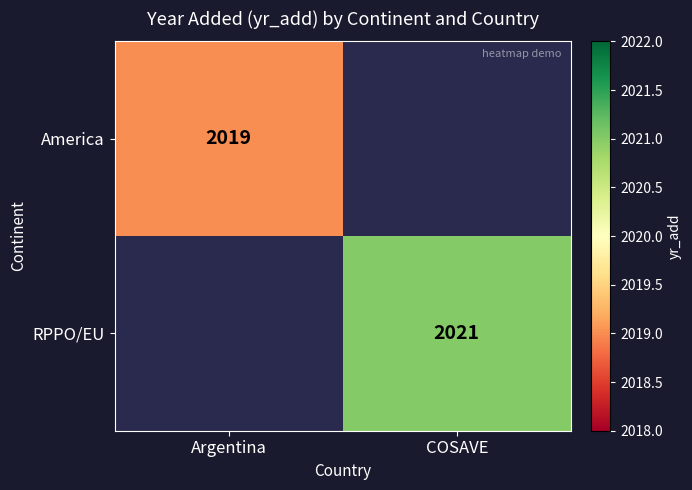

At how many categories does at least one series exceed 2019?

1